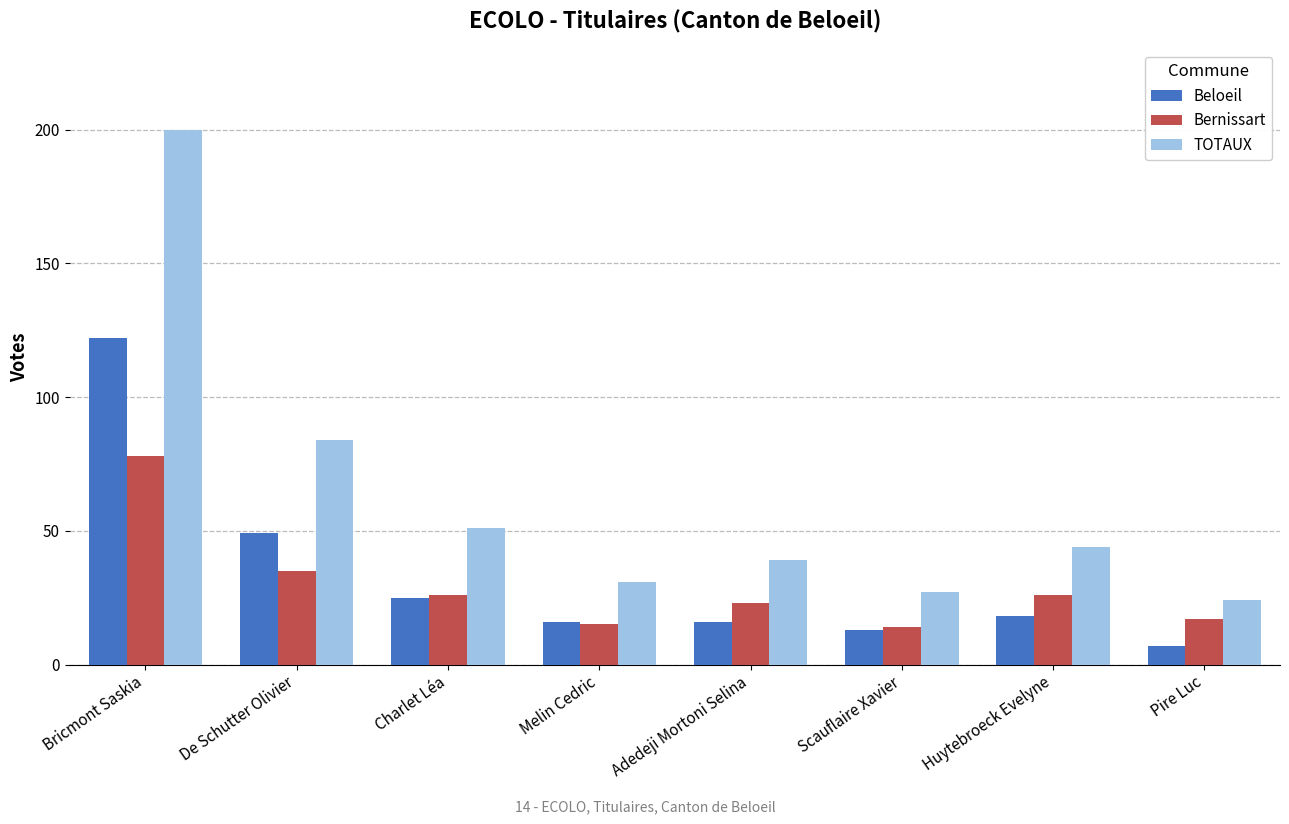

What is the label of the 8th bar from the left?

Pire Luc